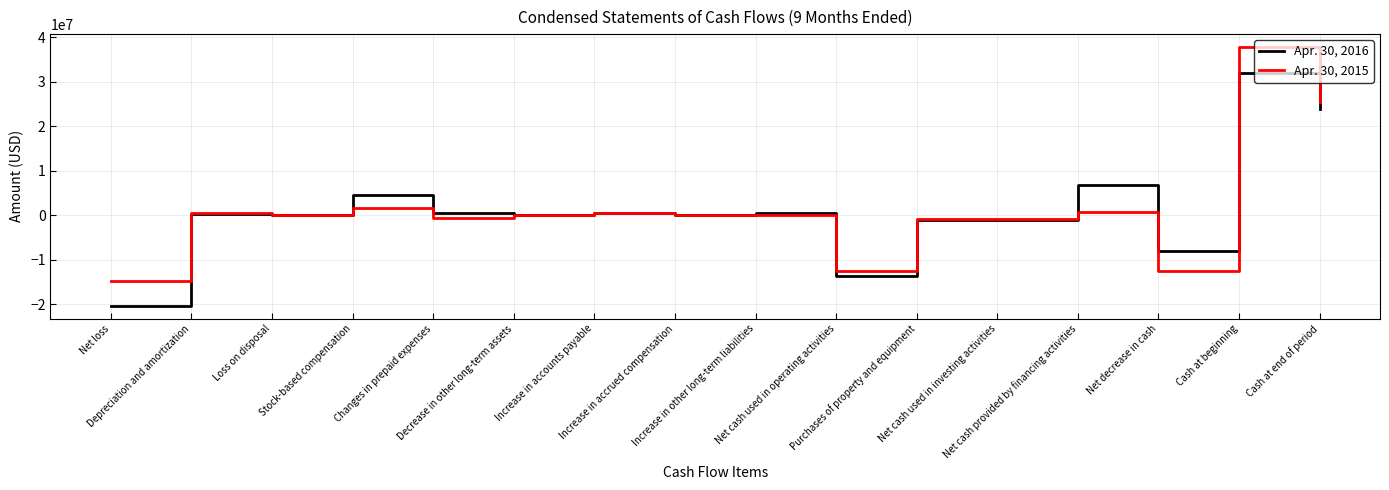

Rank the series by their average value, from lowest to highest.

Apr. 30, 2016, Apr. 30, 2015